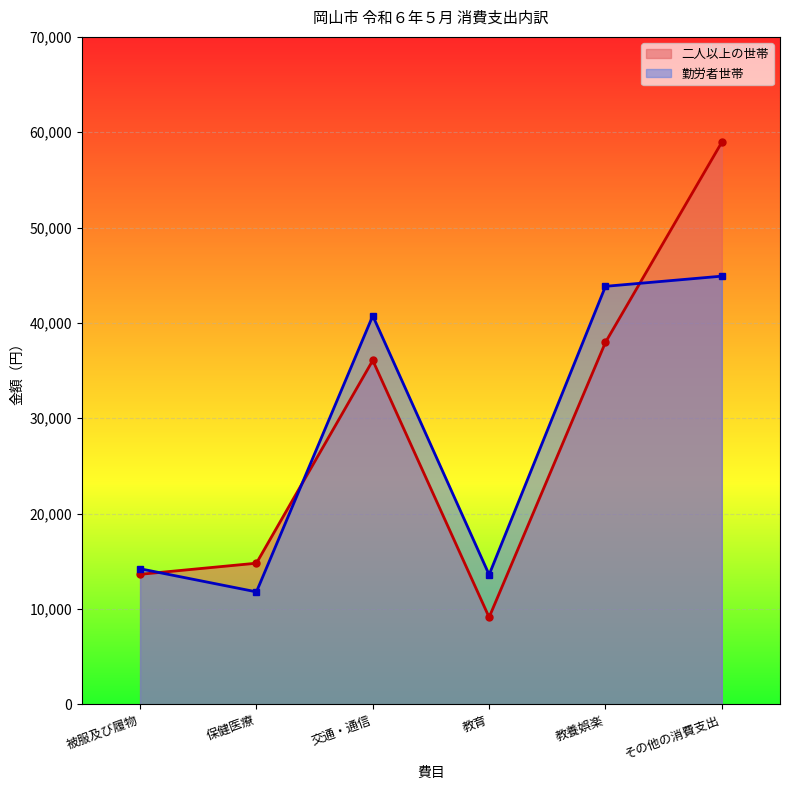

True or false: 勤労者世帯 and 二人以上の世帯 intersect in this chart.

True